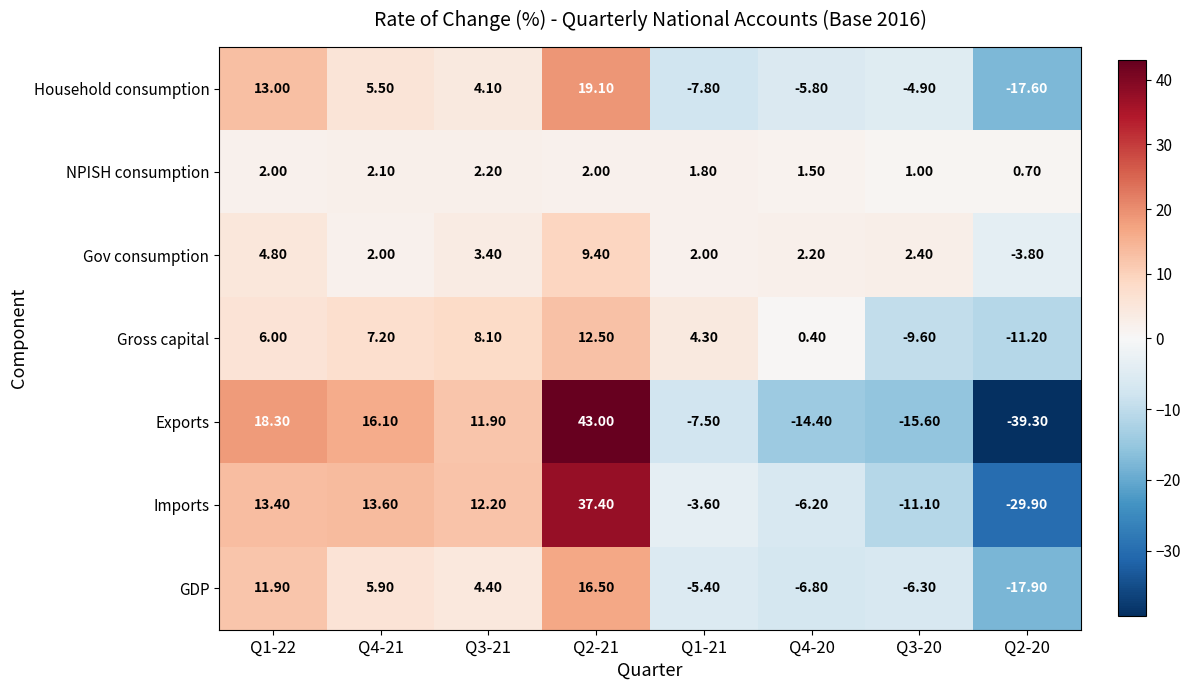

Which series has the largest total across all categories?

Imports